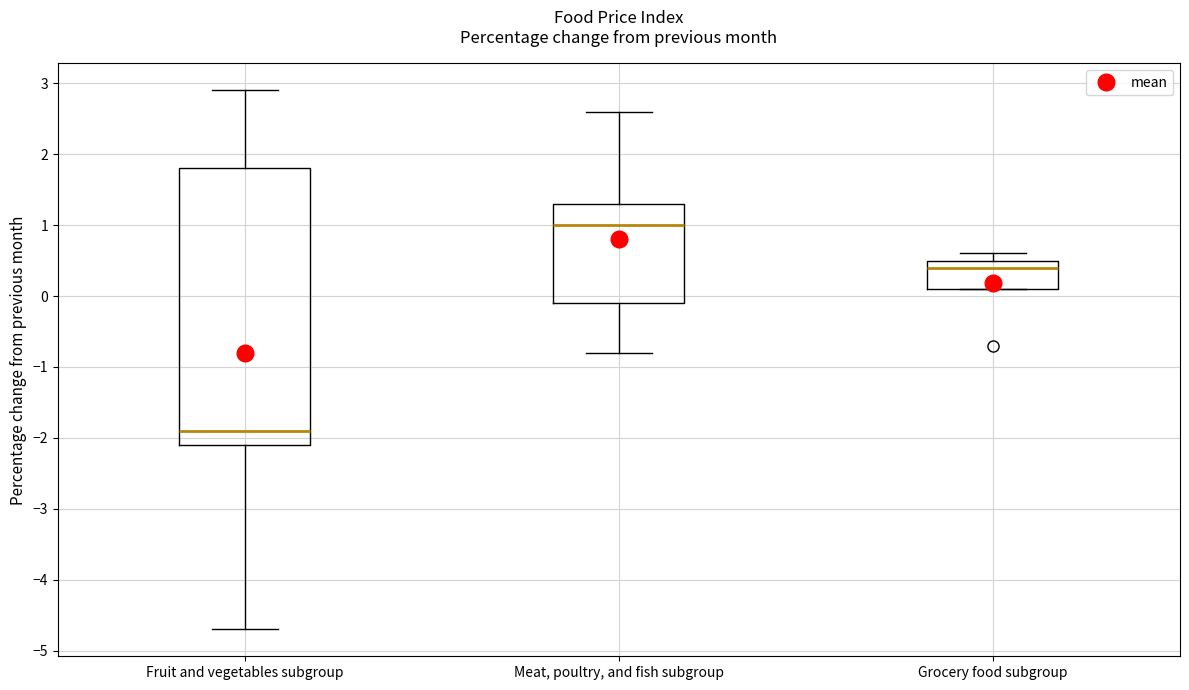

Reading left to right, transcribe this box plot: for each box, give where its median line is, the range the box spans, and where its two whiskers end, as read against the y-axis. The values are not printed on the chart, so give them approximately, as read against the axis.

Fruit and vegetables subgroup: median -1.9, box -2.1 to 1.8, whiskers -4.7 to 2.9
Meat, poultry, and fish subgroup: median 1.0, box -0.1 to 1.3, whiskers -0.8 to 2.6
Grocery food subgroup: median 0.4, box 0.1 to 0.5, whiskers 0.1 to 0.6